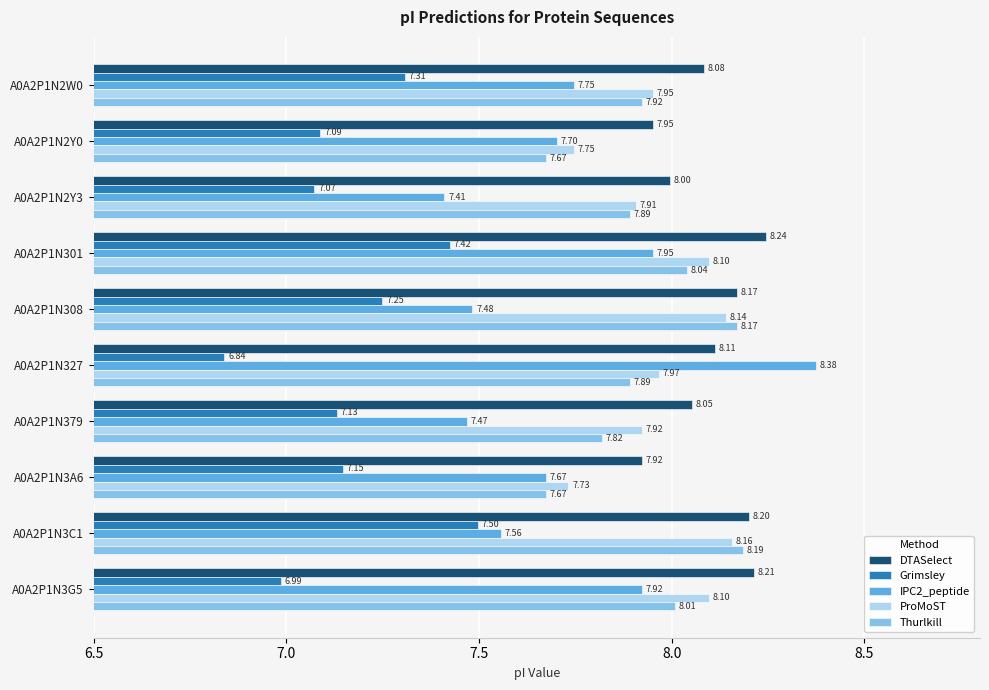

What is the difference between the maximum and minimum values in the Thurlkill series?

0.5